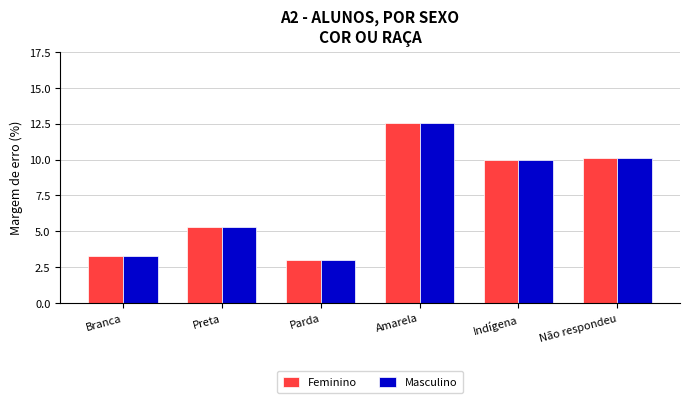

How many groups of bars are there?

6